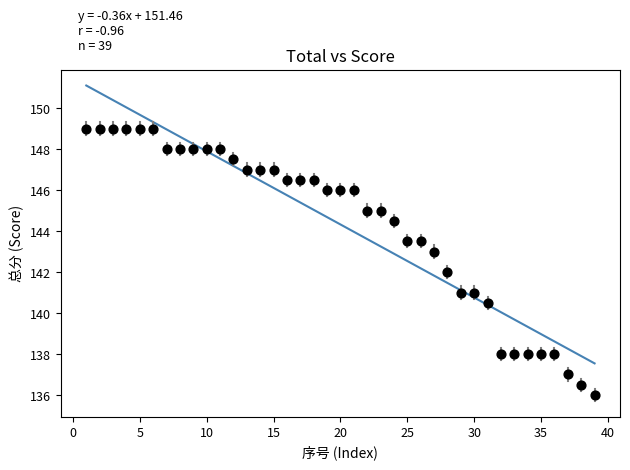

What is the range of Y values (max minus min)?

13.0